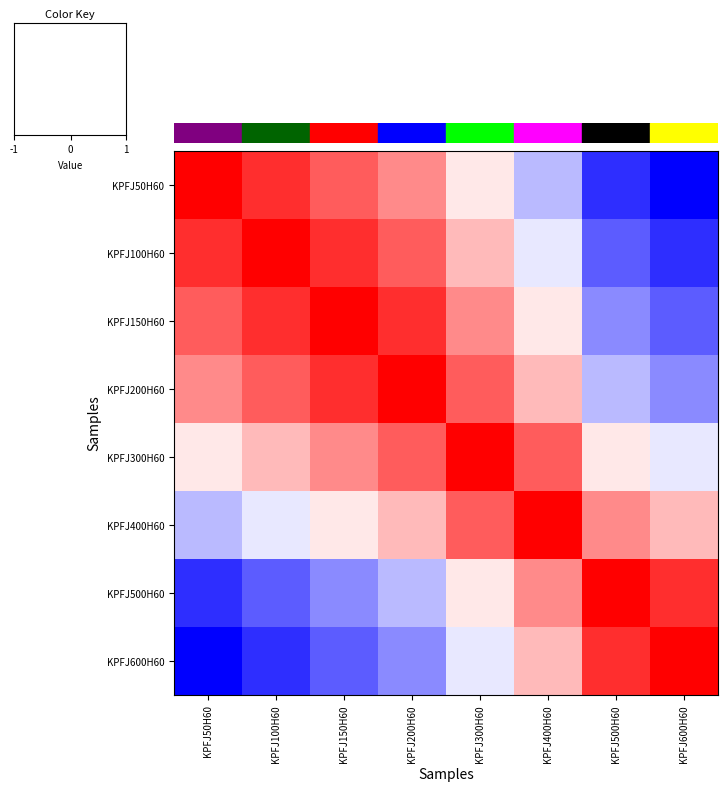

What is the total value across all series at KPFJ50H60?

4.5